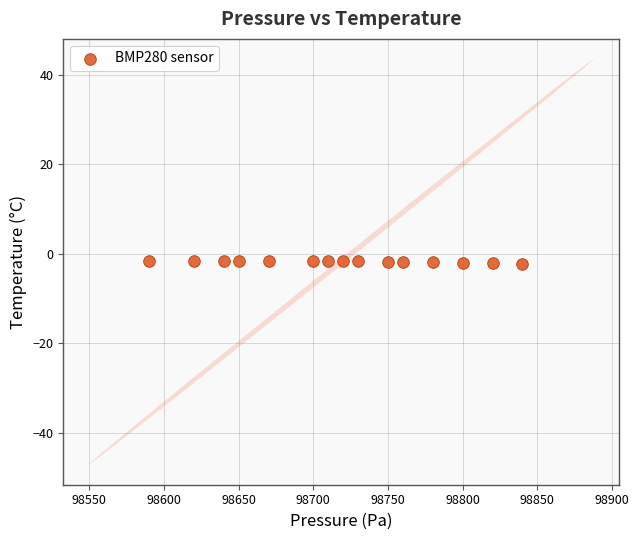

What is the range of Y values (max minus min)?

0.6